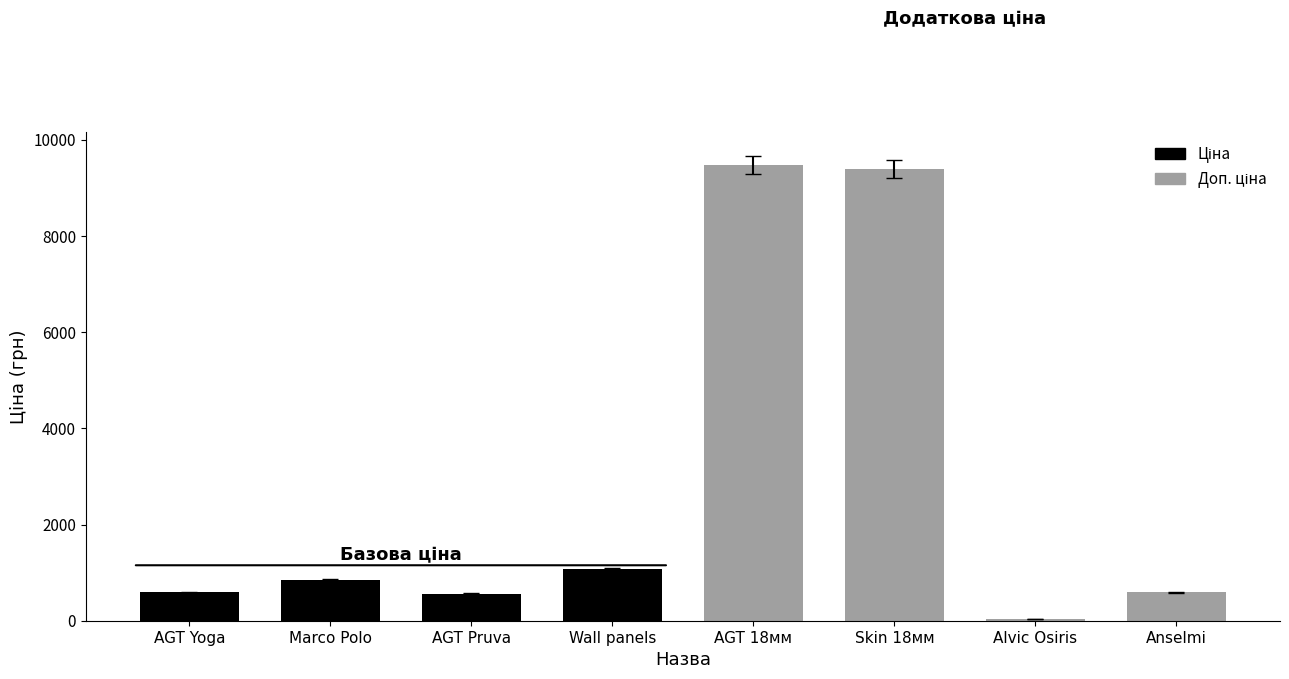

What are all the series names shown in the legend?

Ціна, Доп. ціна